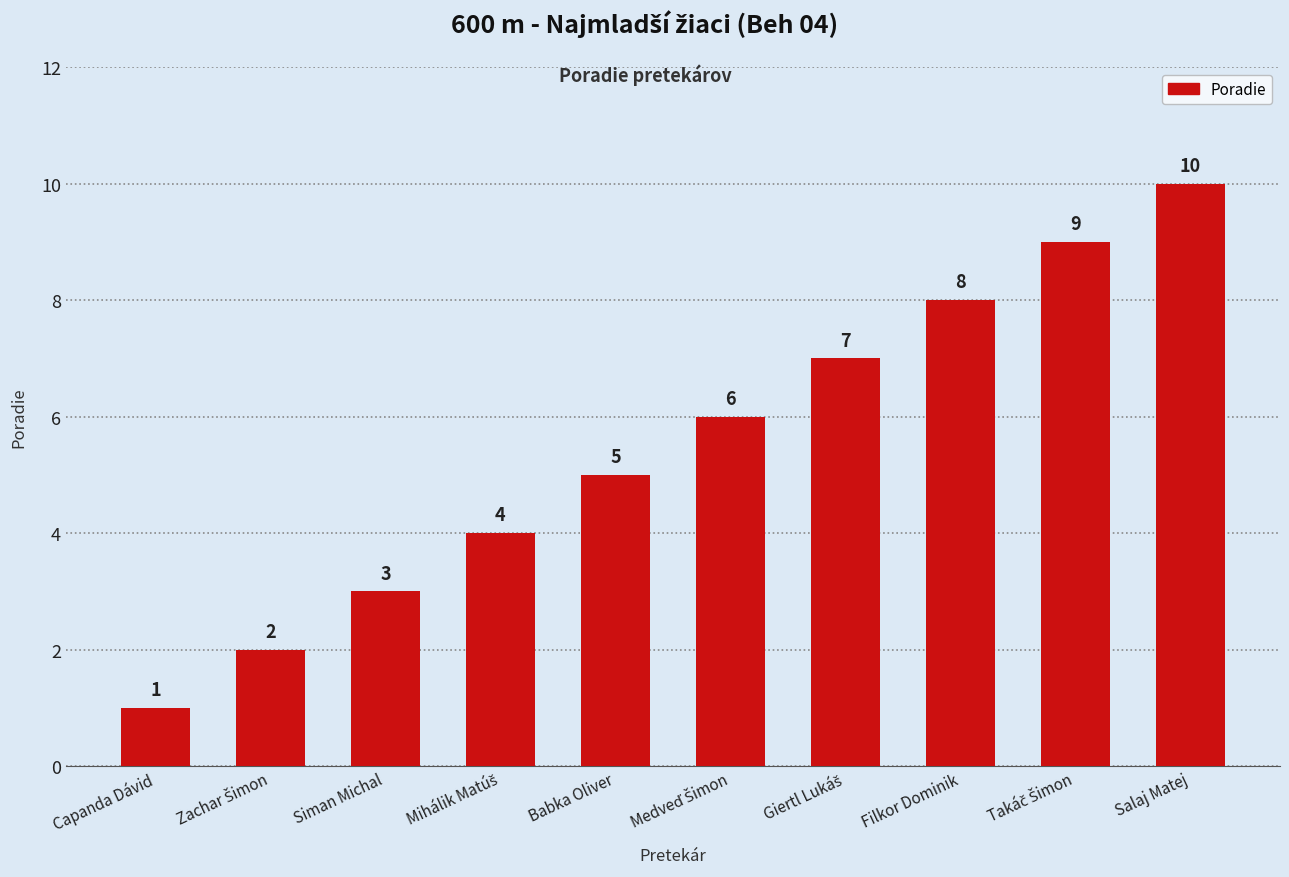

True or false: the data shows 3 at Siman Michal.

True